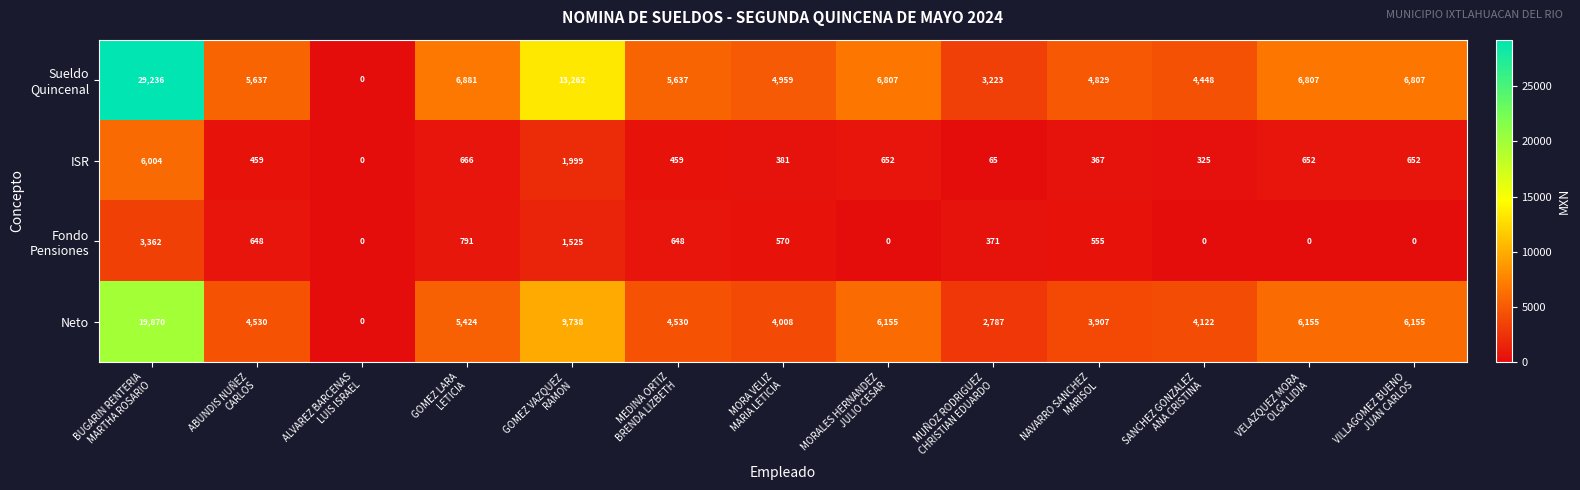

What is the difference between the second highest and second lowest values in the ISR series?

1934